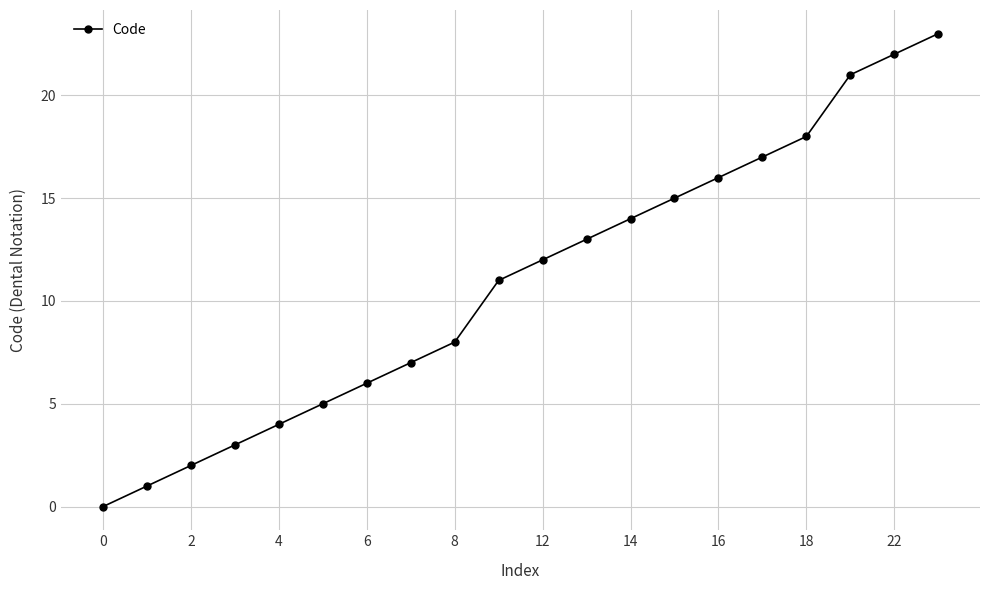

True or false: the data has more than 1 interior local peaks.

False